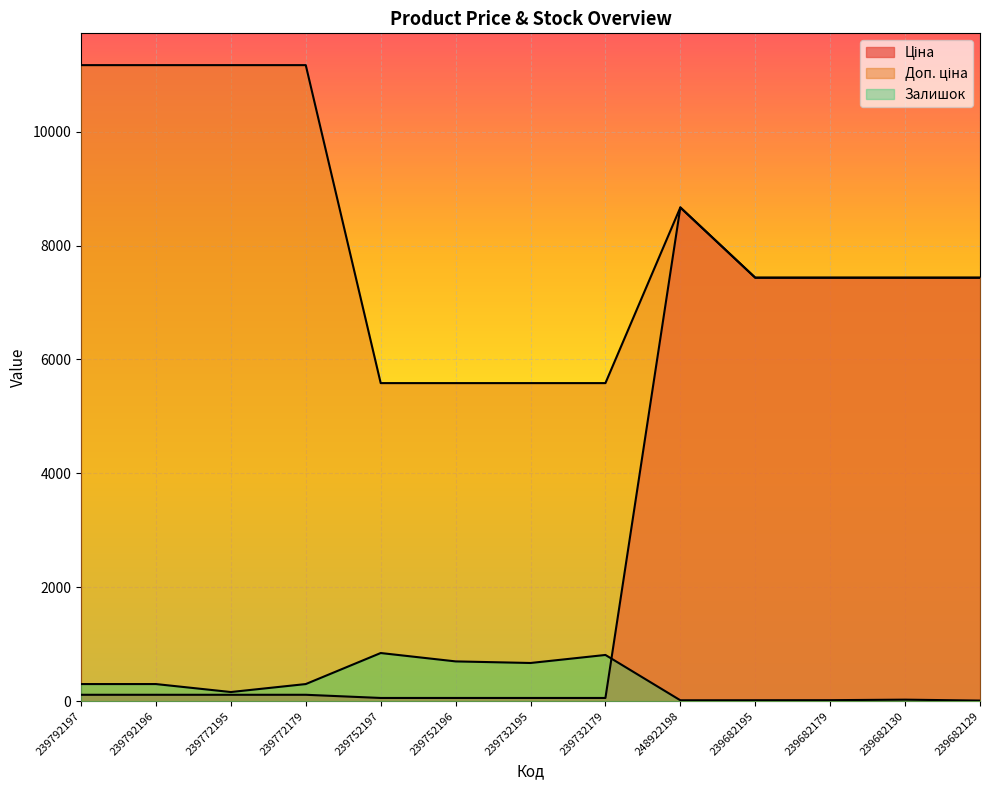

Count the number of data series in this chart.

3